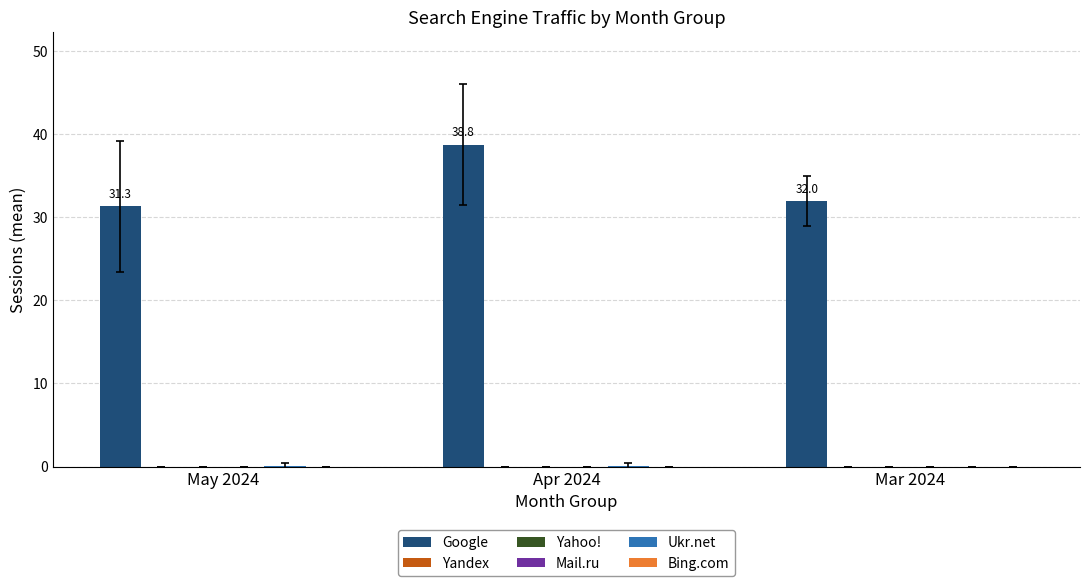

Which series has the widest spread of values?

Google